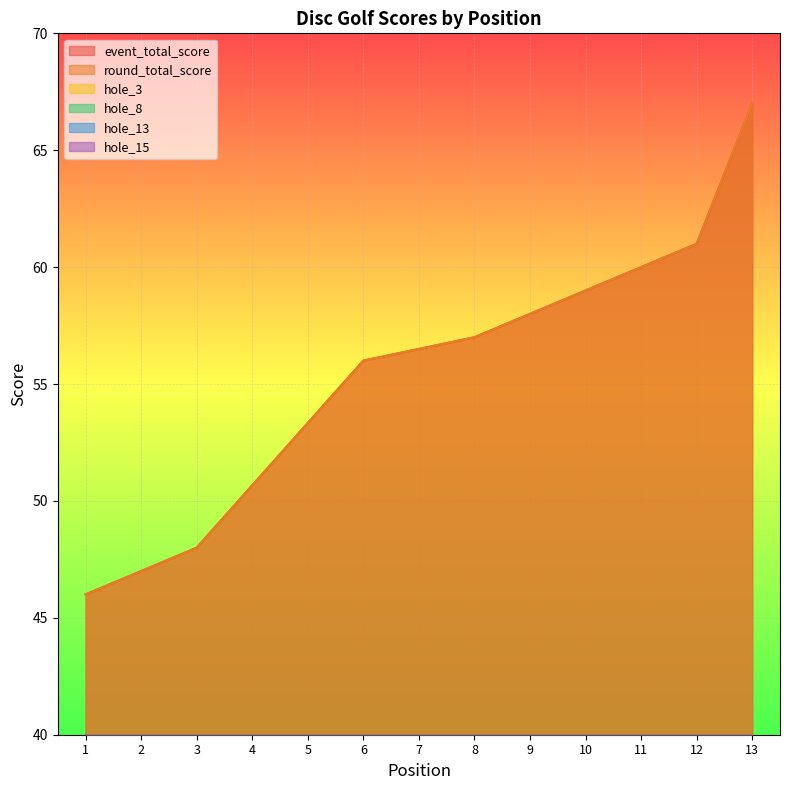

How many lines are shown in the chart?

6